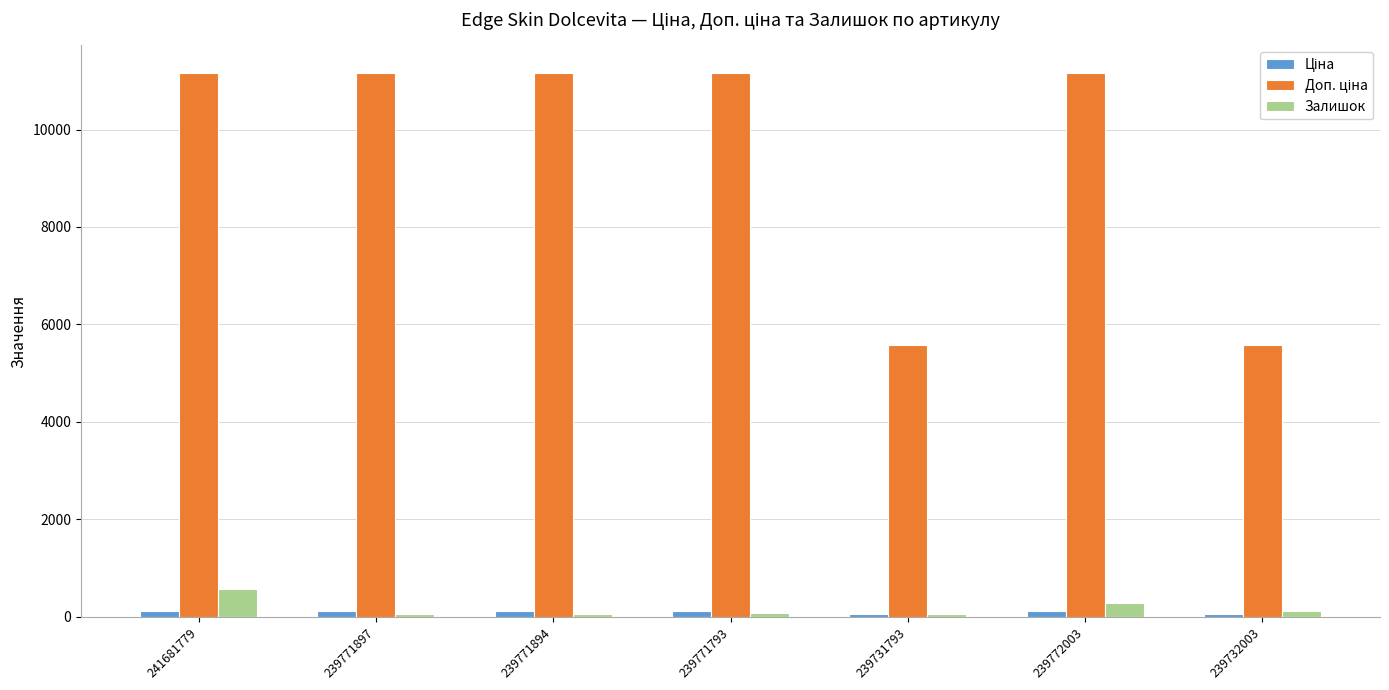

What is the greatest value displayed?

11169.0